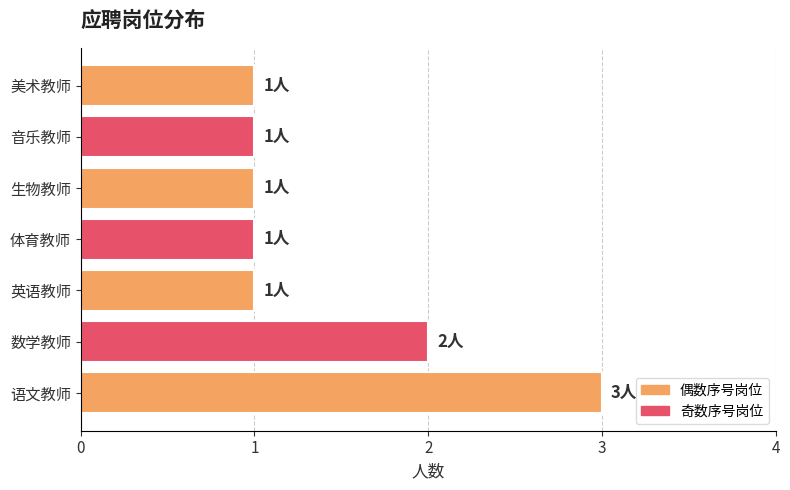

What is the smallest value displayed?

1